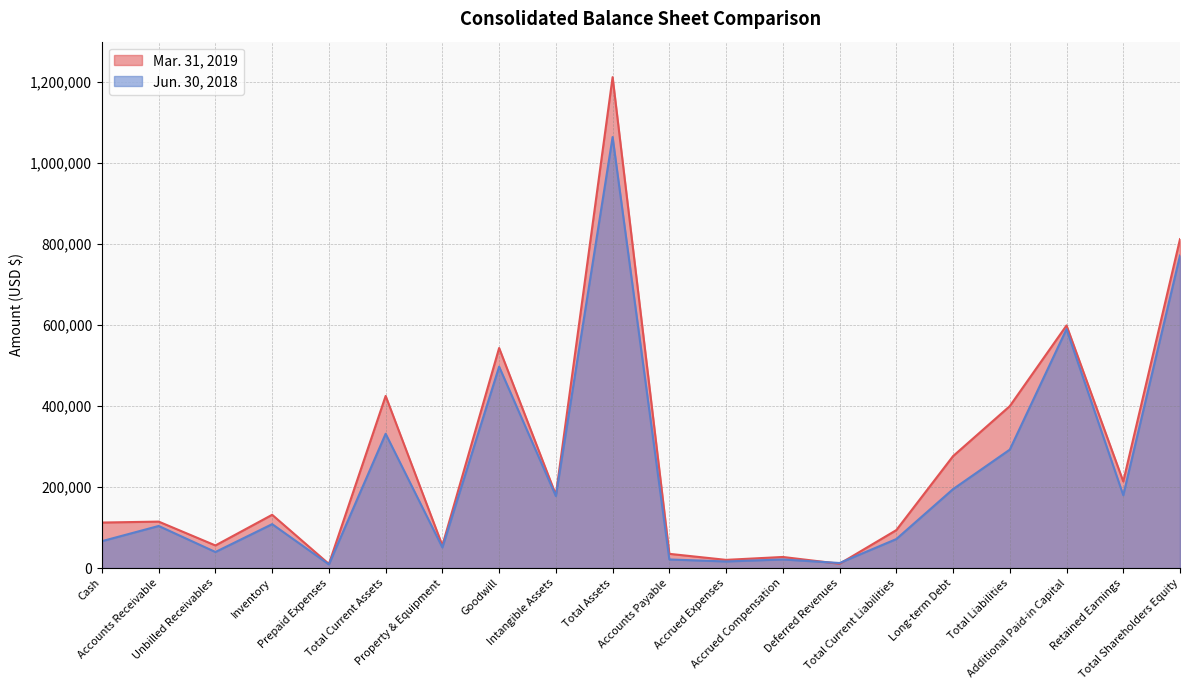

What is the value of the Jun. 30, 2018 point at the 9th from the left?

177904